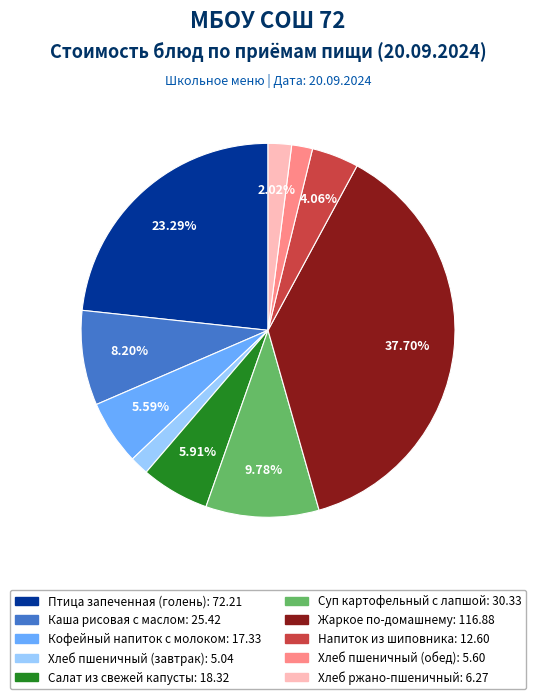

Count the number of slices in the pie.

10